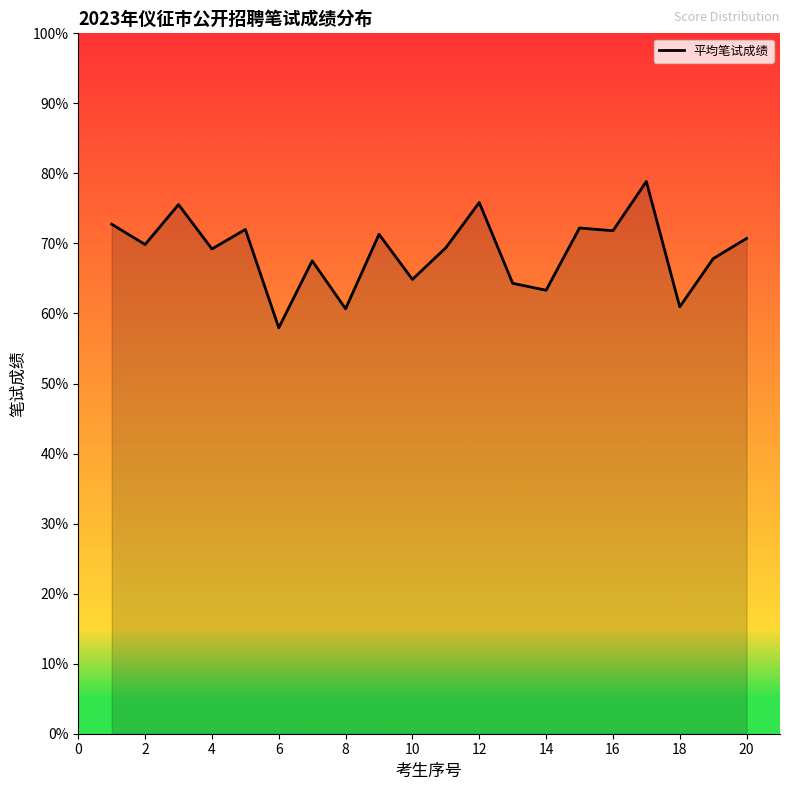

What is the difference between the maximum and minimum values?

20.9